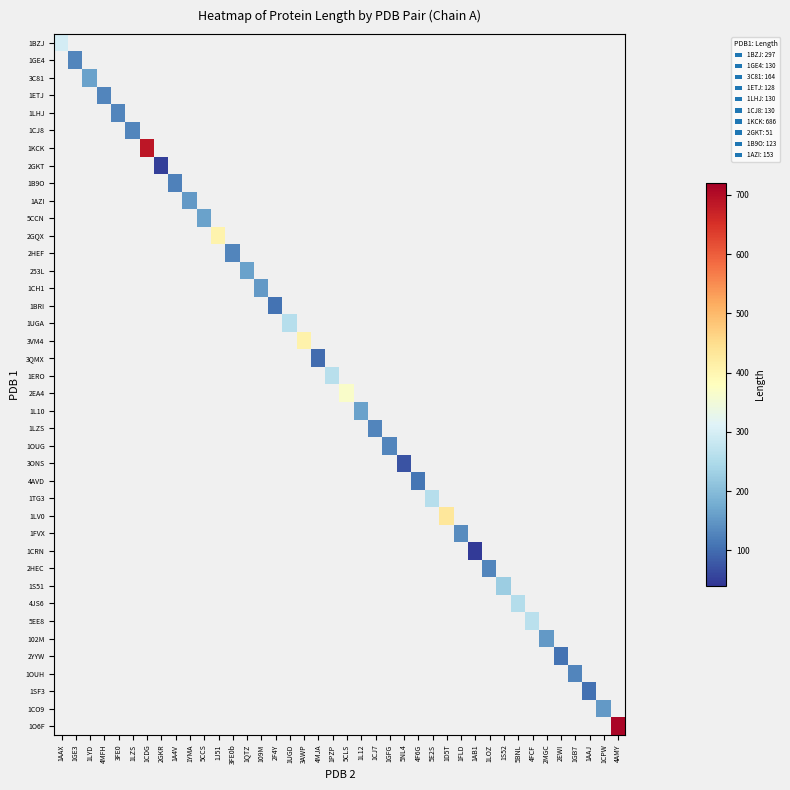

Which category has the highest value across all series?

4AMY